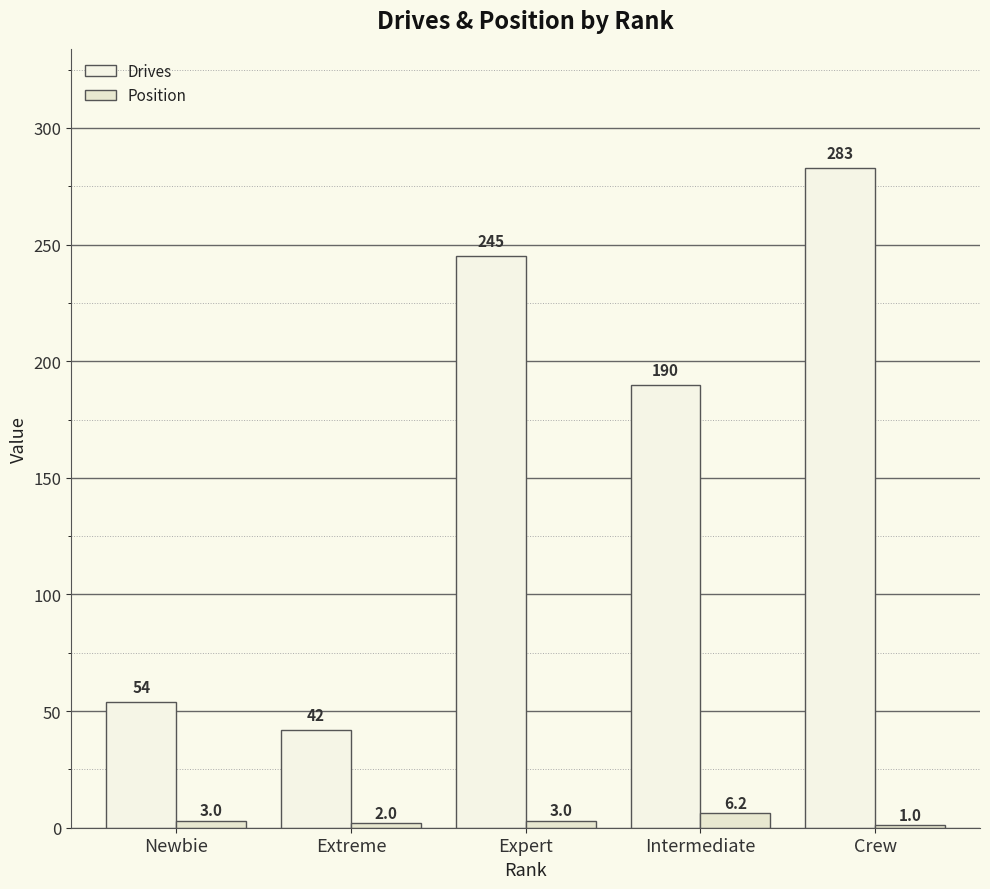

Which series changed the most between Newbie and Intermediate?

Drives